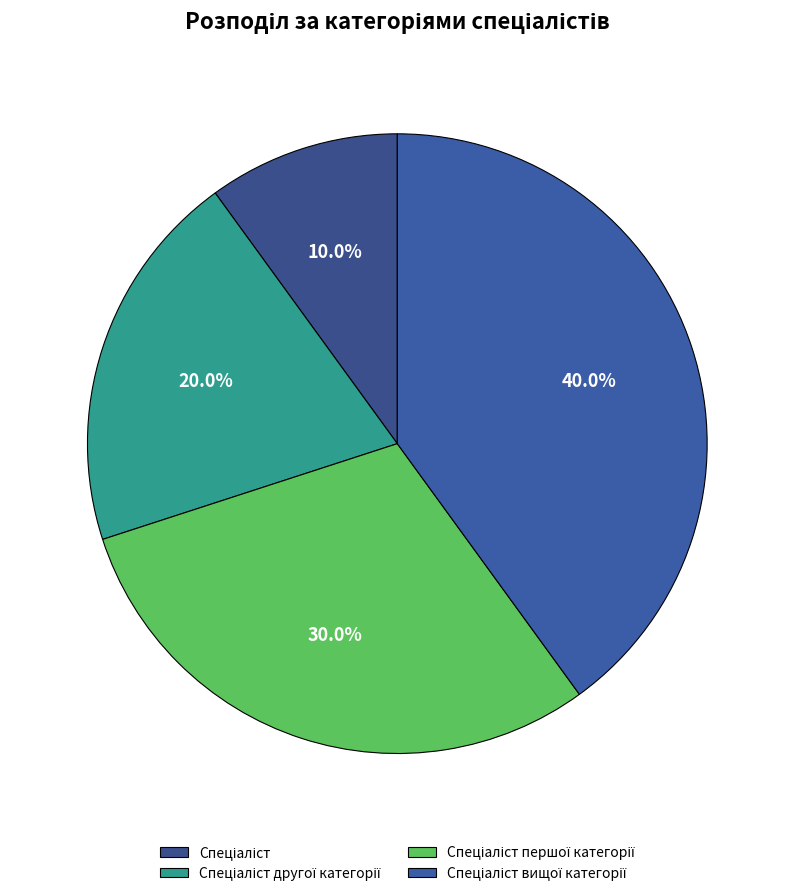

What portion of the pie excludes Спеціаліст другої категорії?

80.0%